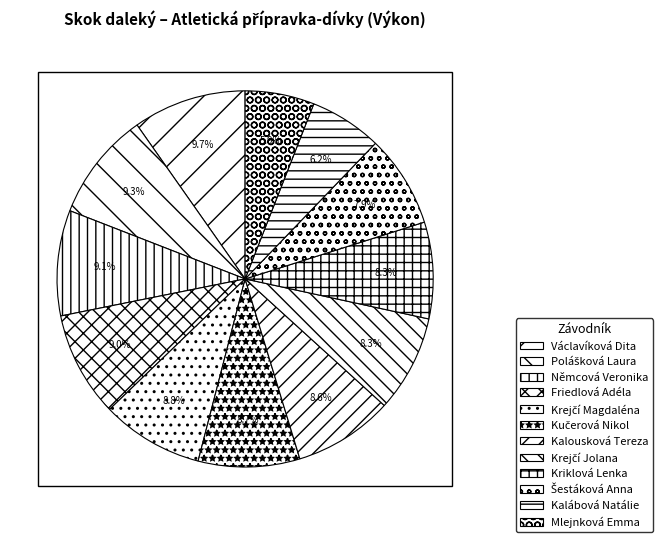

Combined, what portion of the pie is Friedlová Adéla and Polášková Laura?

18.4%